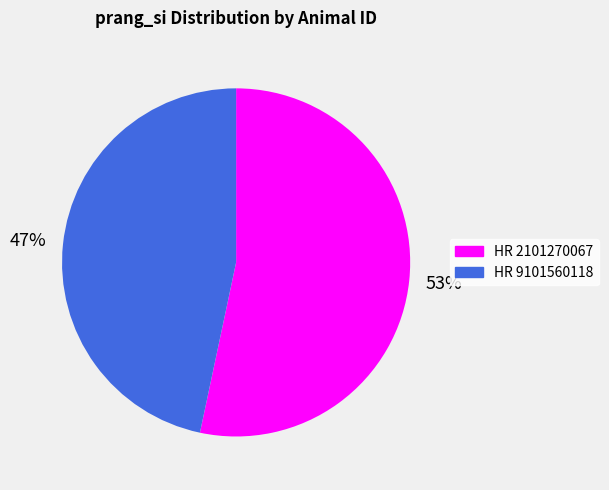

Which category has the biggest portion of the pie?

HR 2101270067